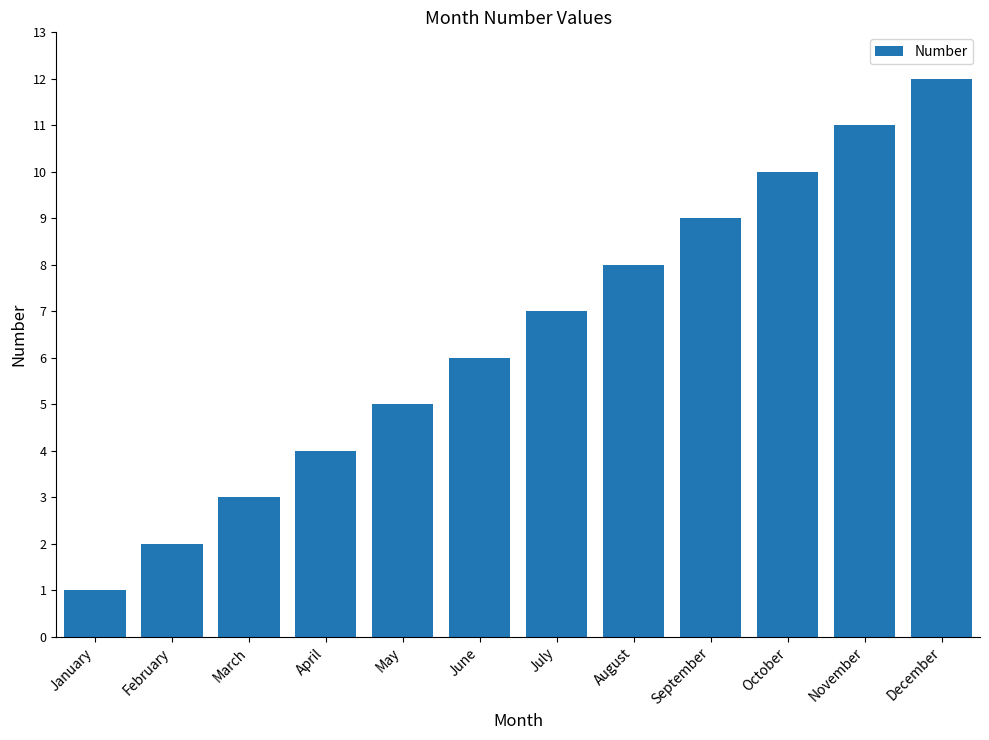

List the labels in order of value, smallest first.

January, February, March, April, May, June, July, August, September, October, November, December